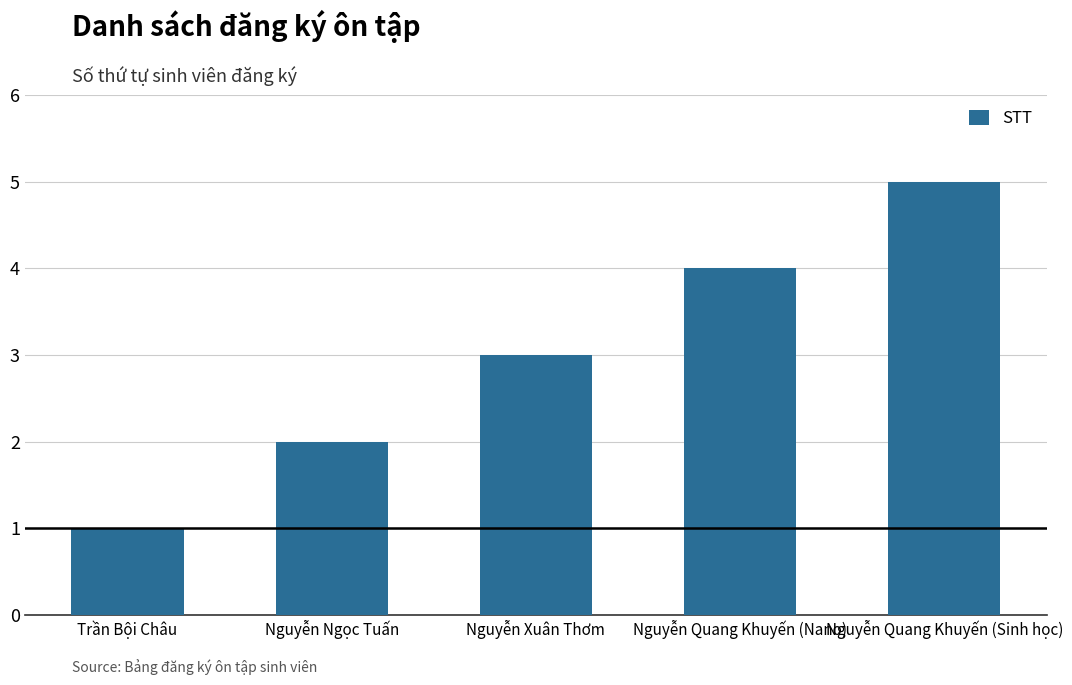

What is the change in value from Trần Bội Châu to Nguyễn Xuân Thơm?

+2